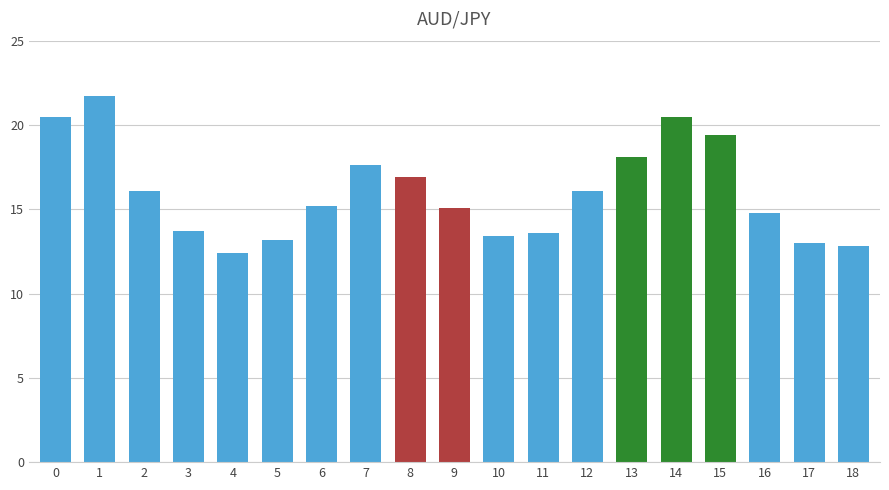

The value at 0 is 33.5. True or false?

False